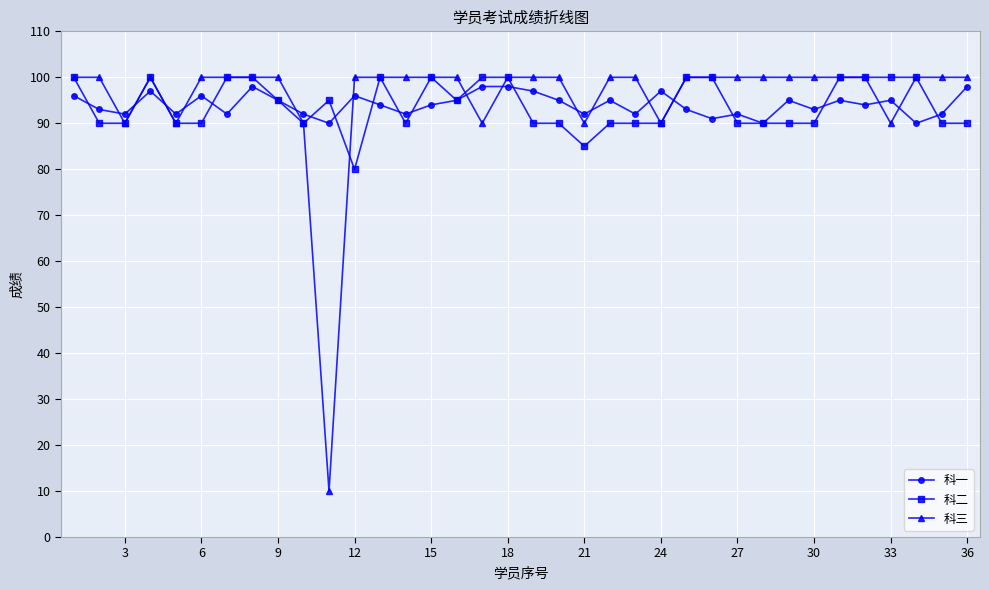

What is the lowest value of the 科一 series?

90